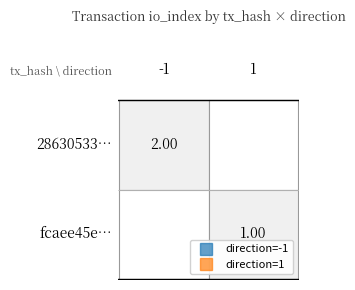

Which series has the widest spread of values?

28630533edf9d8acebf459d5ac5b9e291dc8f14